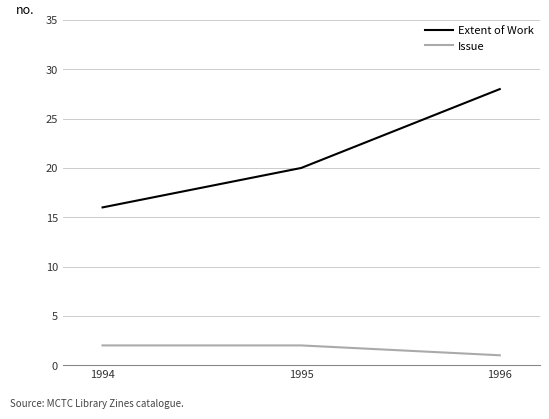

Rank the series at 1995 from lowest to highest value.

Issue, Extent of Work